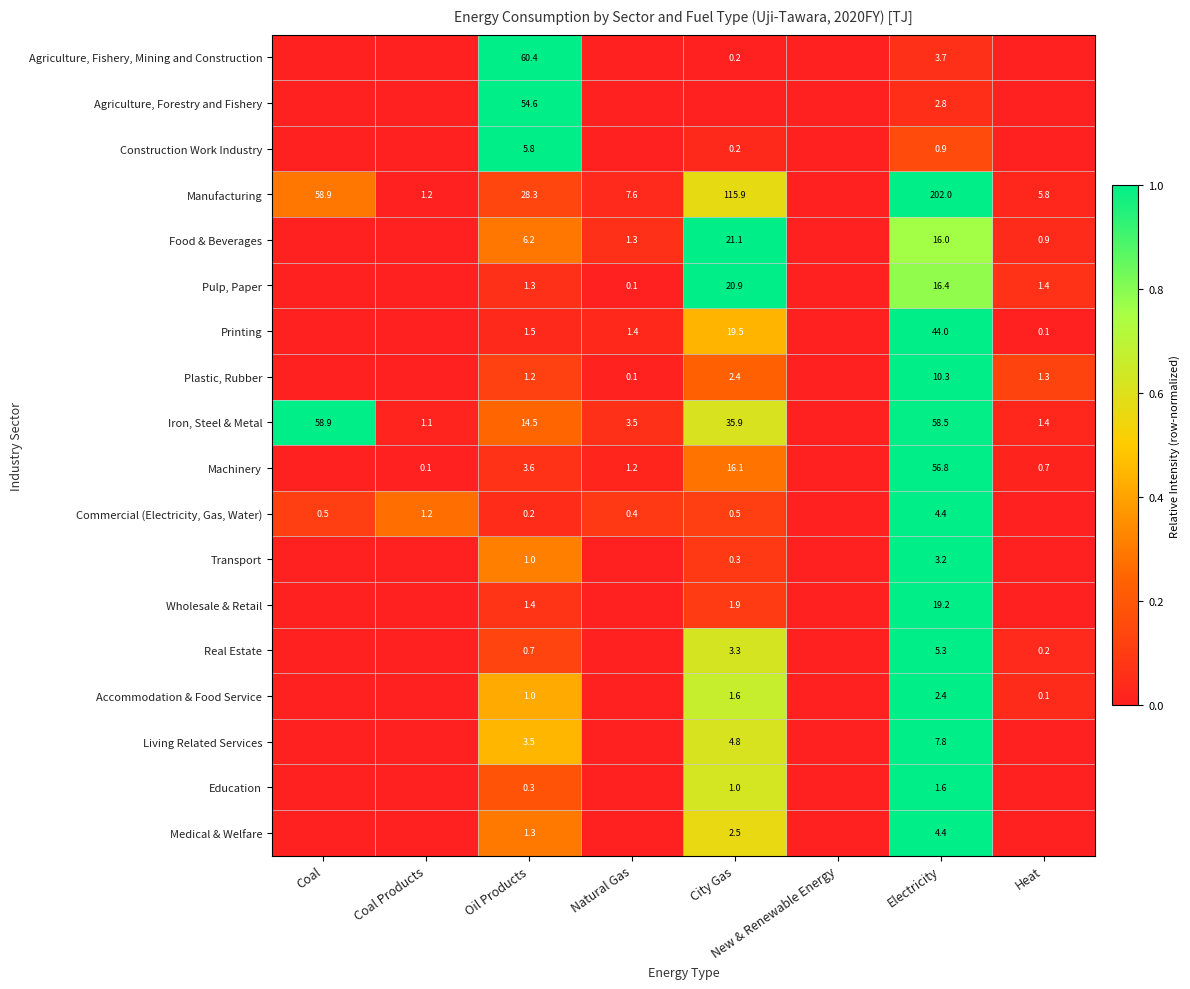

The Agriculture, Fishery, Mining and Construction series shows 0.1 at Electricity. True or false?

False